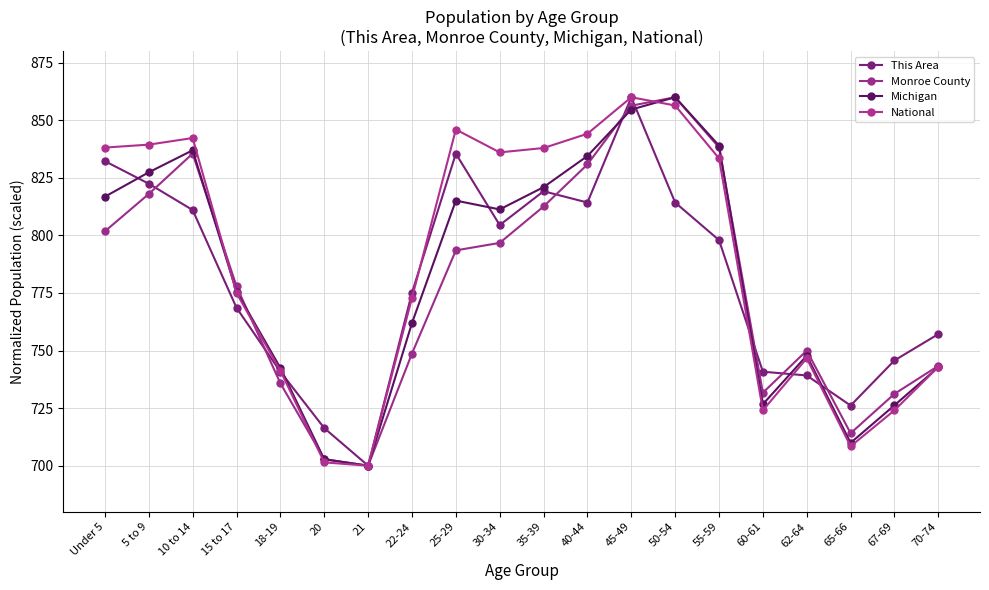

What is the sum of all This Area values?

15621.2